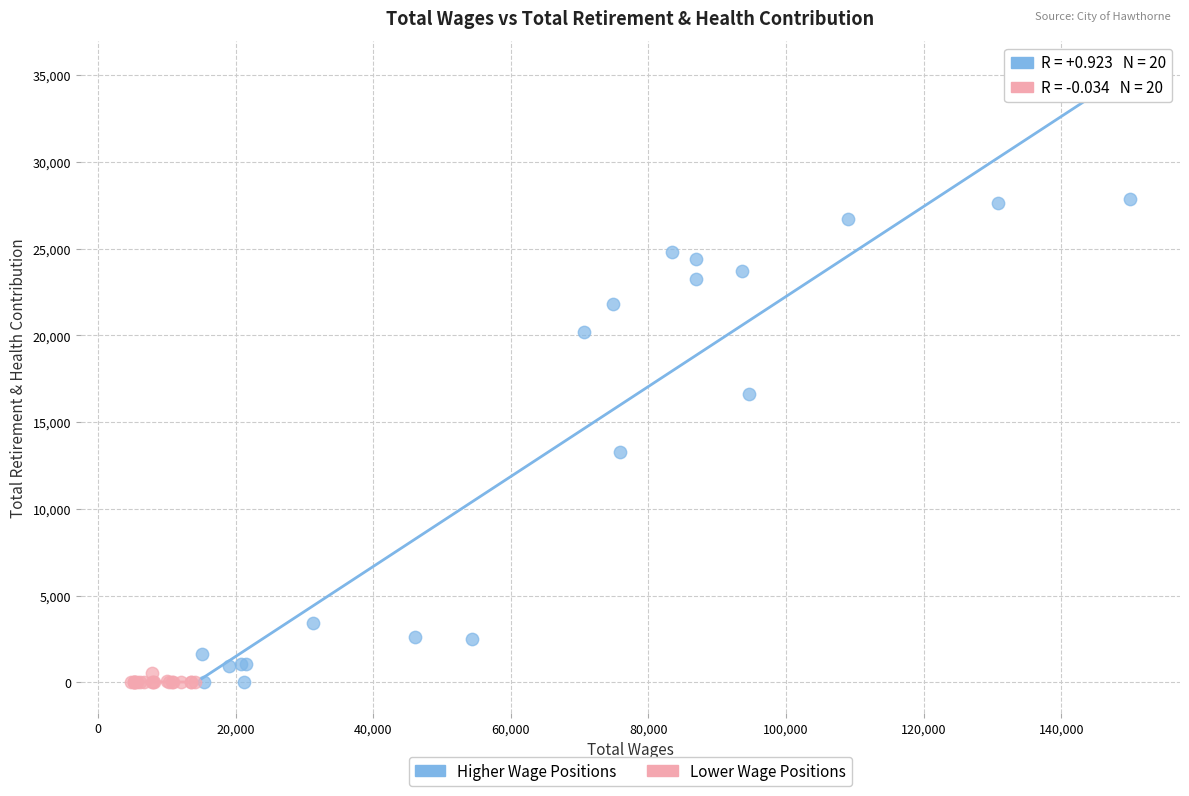

Which series has the largest Y range (max minus min)?

Higher Wage Positions